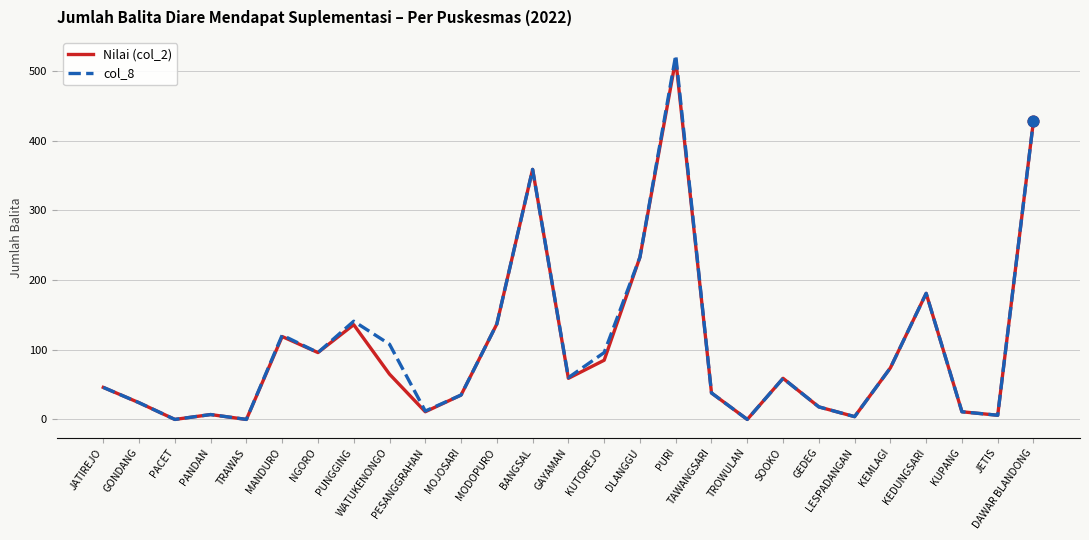

Which series has the widest spread of values?

col_8